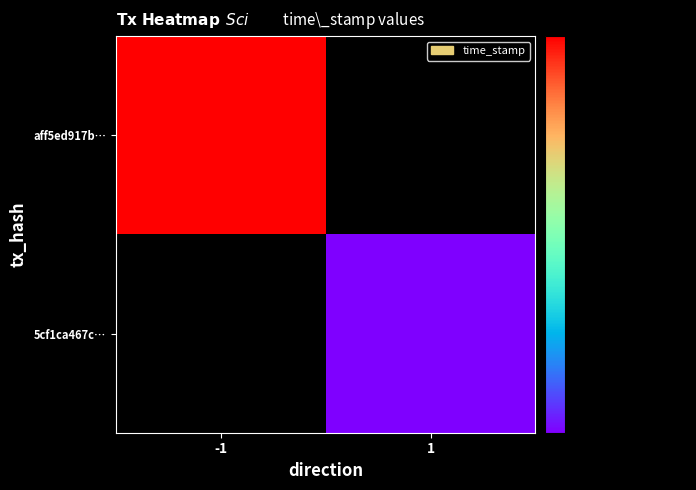

What is the minimum value for aff5ed917b…?

1570227027.0